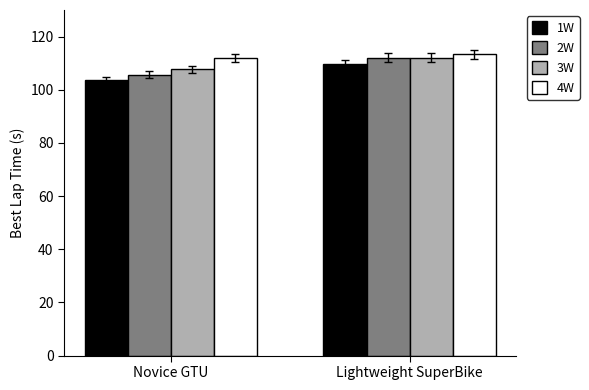

What is the difference between the 1W values at Lightweight SuperBike and Novice GTU?

6.3